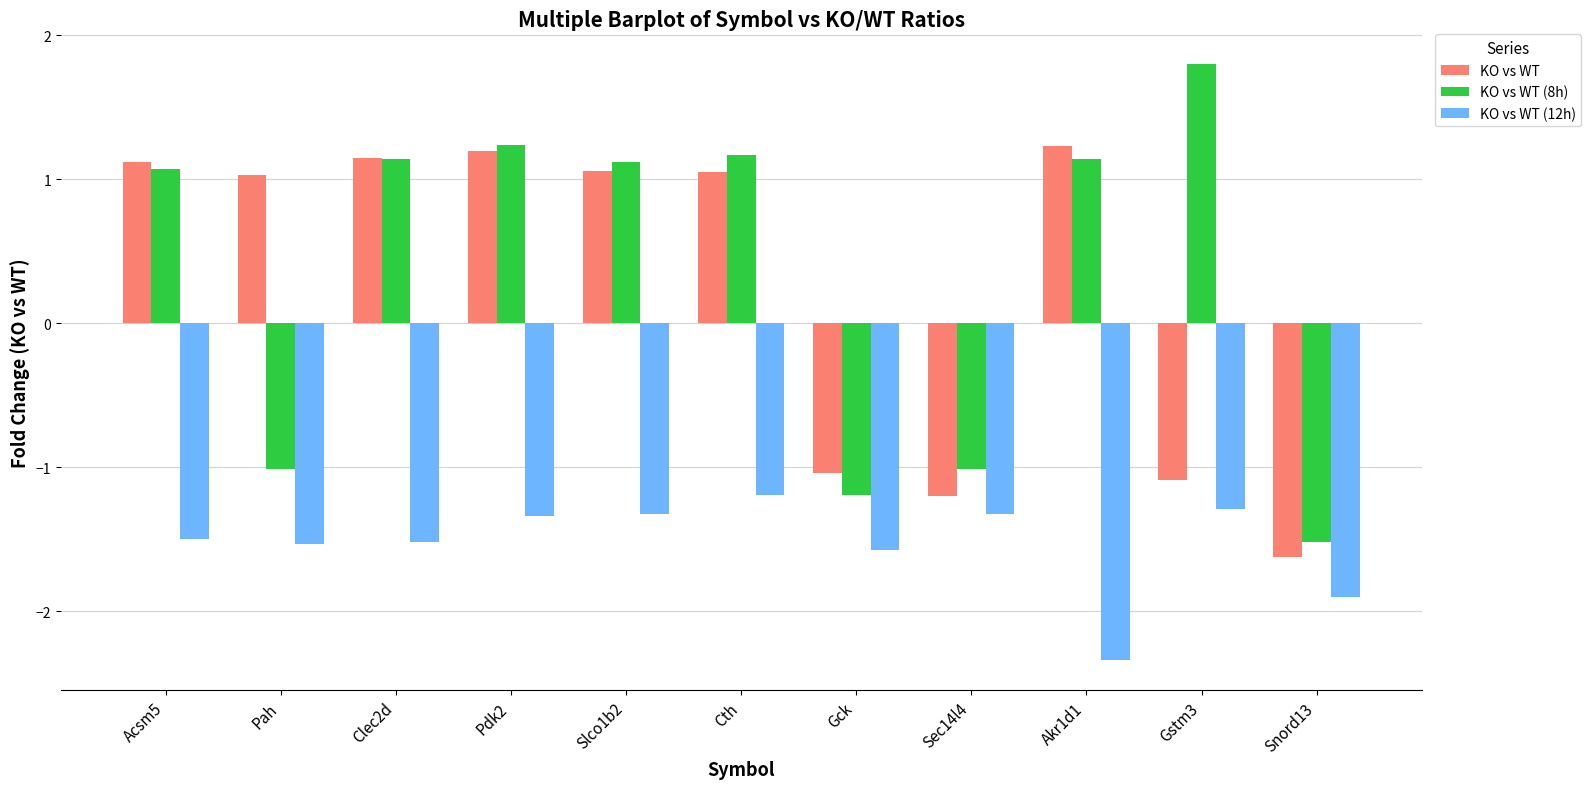

What is the average value of the KO vs WT (12h) series?

-1.5